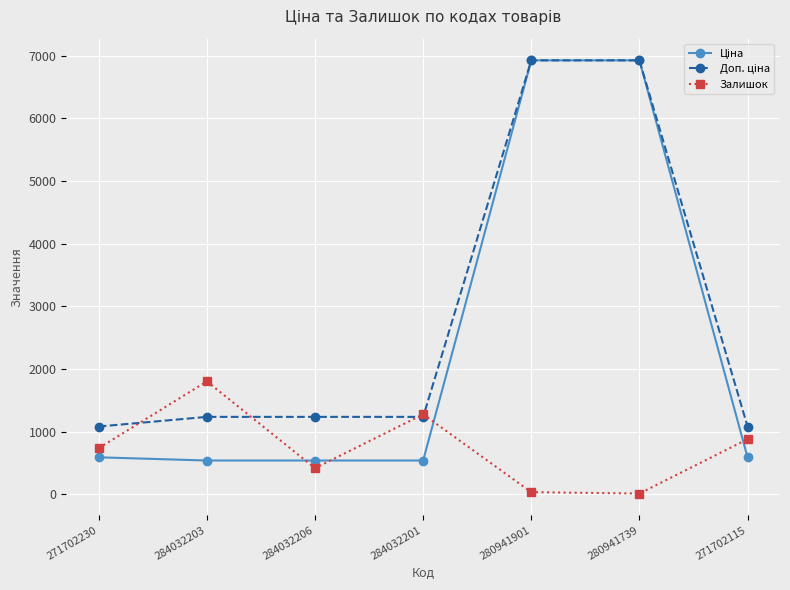

The value of Залишок at 271702230 is 1147.1. True or false?

False